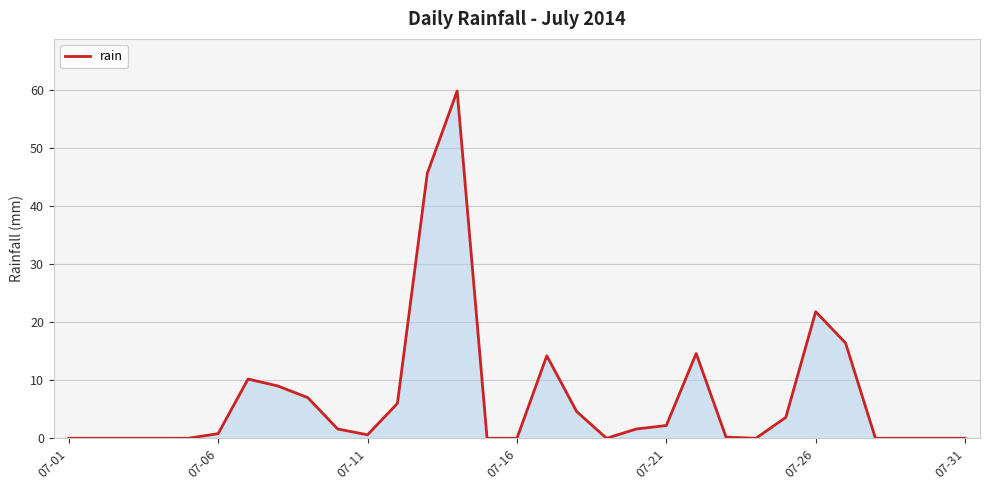

What is the greatest value displayed?

59.8